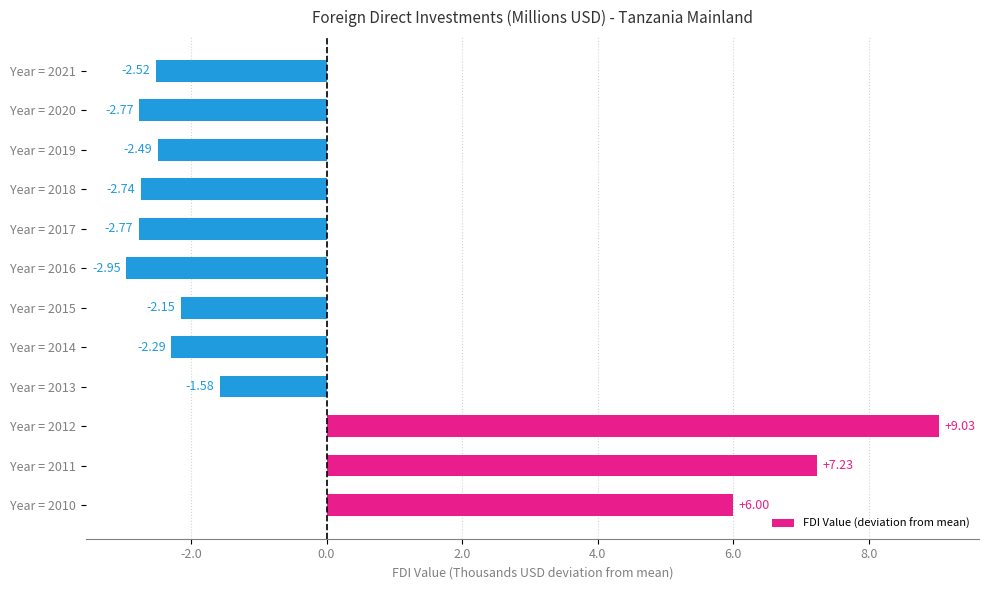

Does the chart contain any negative values?

Yes